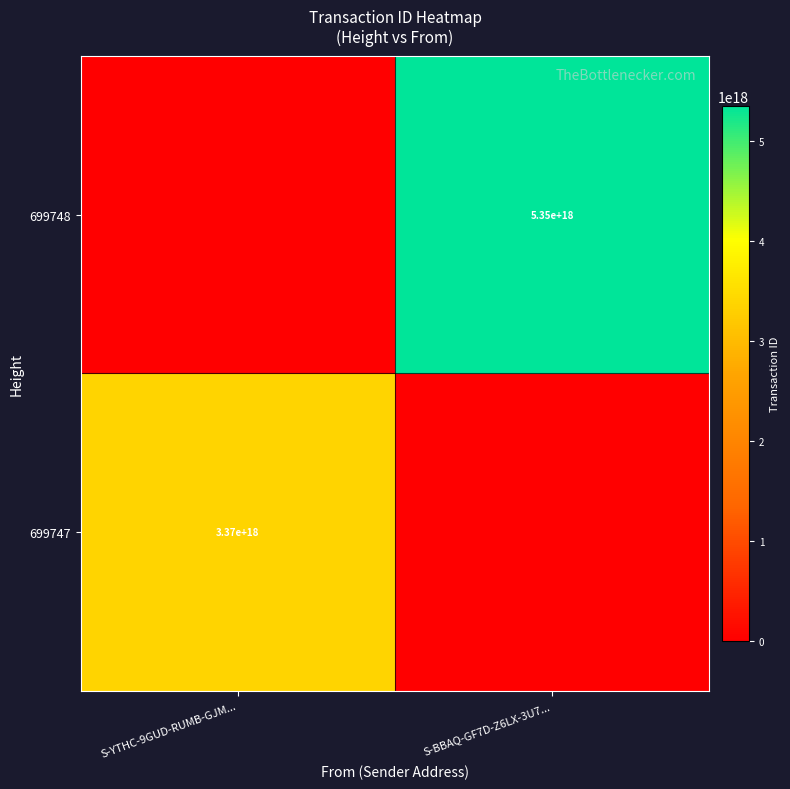

True or false: 699748 has a value of 5350000000000000000 at S-BBAQ-GF7D-Z6LX-3U7....

True